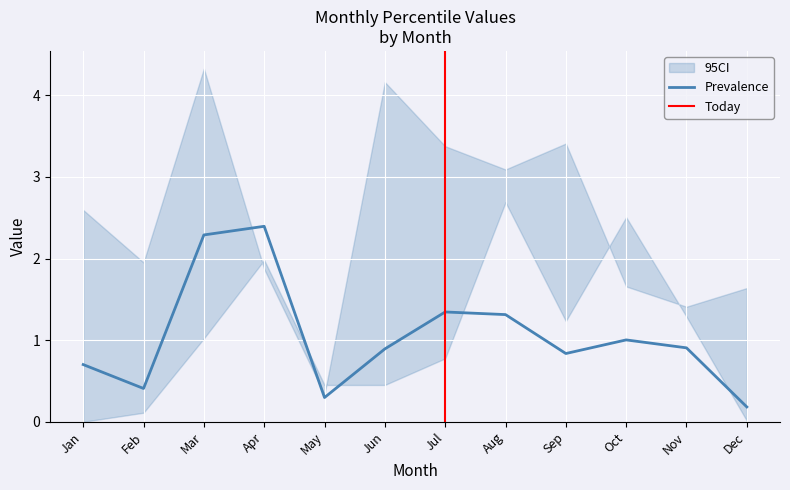

Which category has the lowest value in the Prevalence series?

Dec